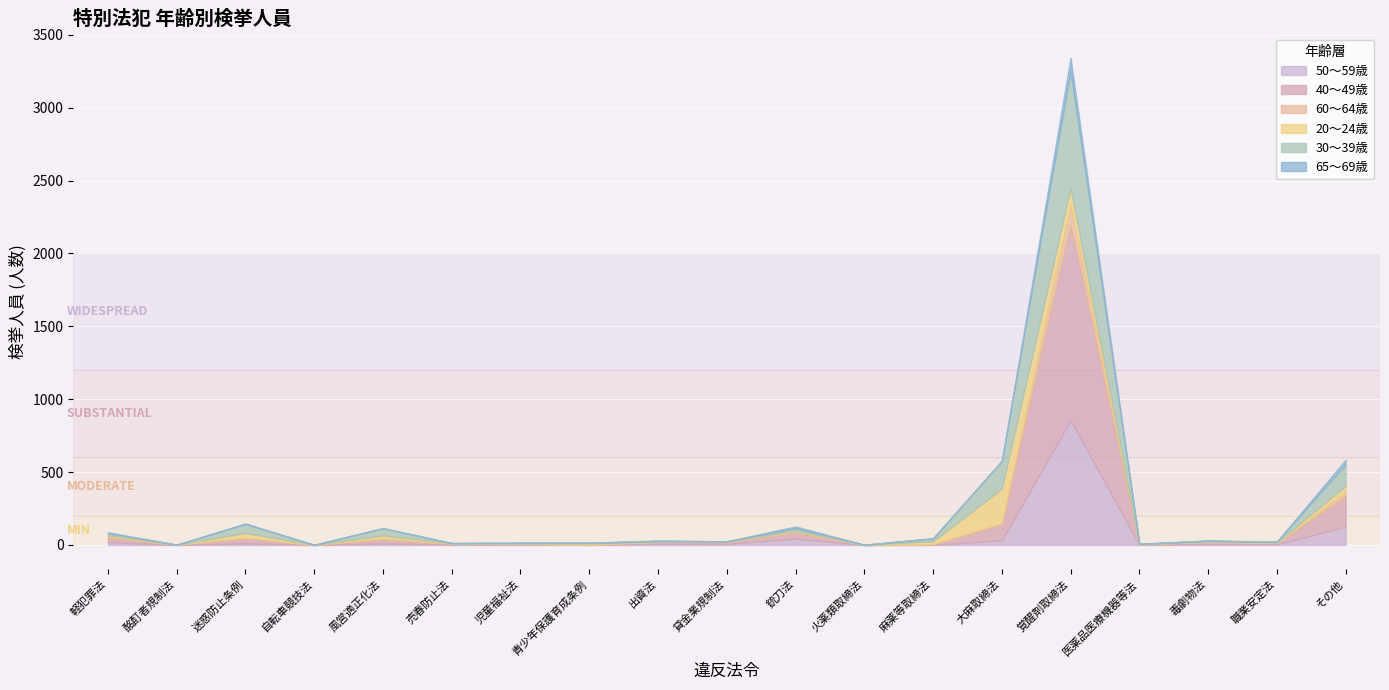

Does the chart display data point markers on the line(s)?

No